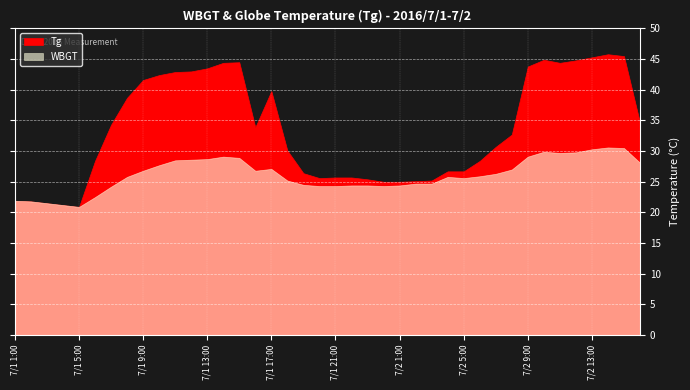

Reading left to right, list all the values displayed in this chart.

Tg: 21.9	21.8	21.5	21.2	20.9	28.4	34.3	38.7	41.6	42.4	42.9	43.0	43.5	44.4	44.5	33.9	39.8	30.1	26.4	25.6	25.7	25.7	25.4	25.0	25.0	25.1	25.2	26.7	26.7	28.4	30.7	32.7	43.8	44.9	44.4	44.8	45.3	45.8	45.5	34.6
WBGT: 21.9	21.8	21.5	21.2	20.9	22.5	24.2	25.8	26.8	27.7	28.5	28.6	28.7	29.1	28.9	26.8	27.1	25.2	24.5	24.3	24.3	24.4	24.4	24.3	24.4	24.7	24.7	25.8	25.6	25.9	26.3	27.0	29.1	29.9	29.7	29.8	30.3	30.6	30.5	28.1